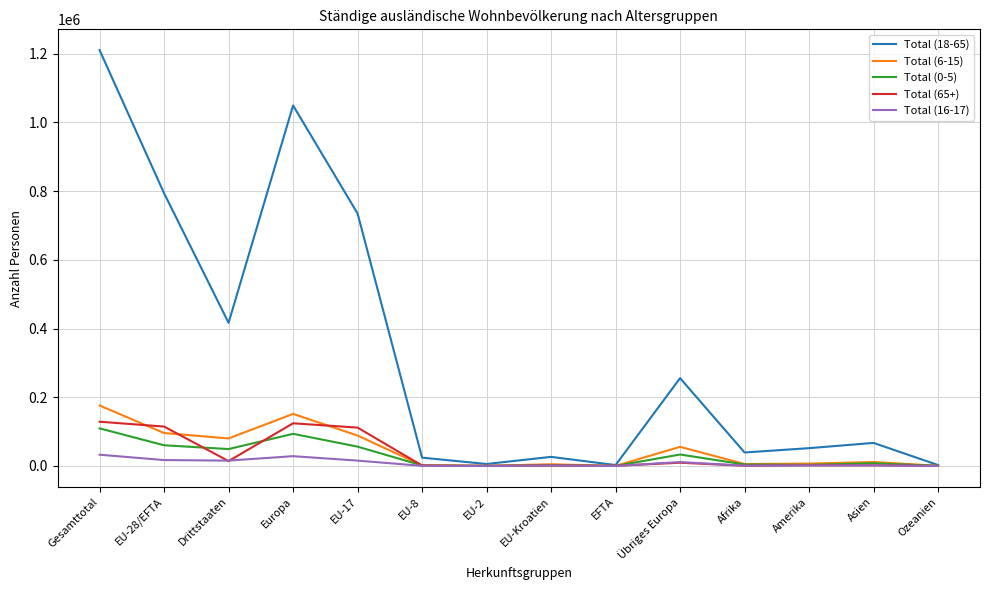

True or false: Total (18-65) has a value of 67107 at Asien.

True